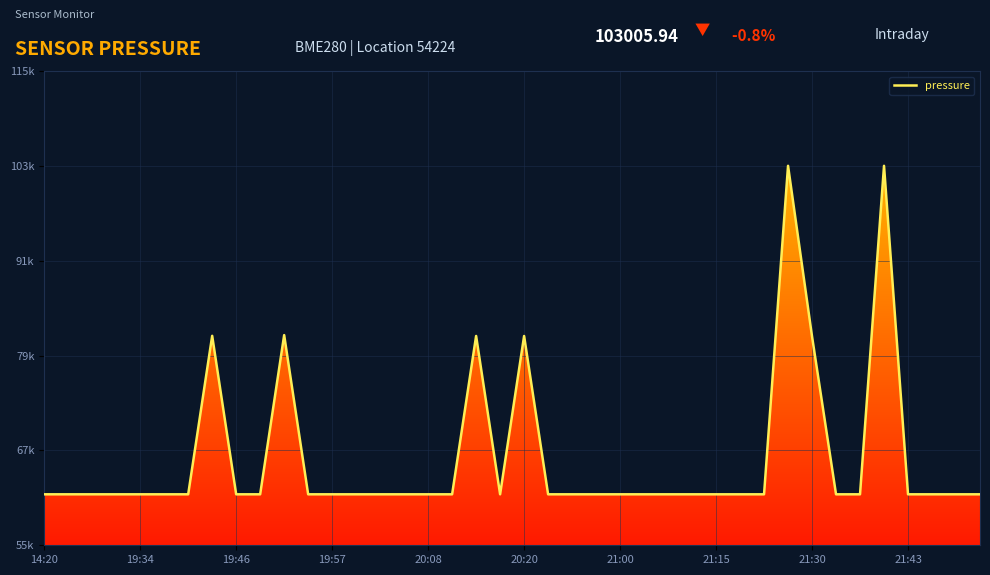

How many points are lower than both their immediate neighbors (excluding endpoints)?

1